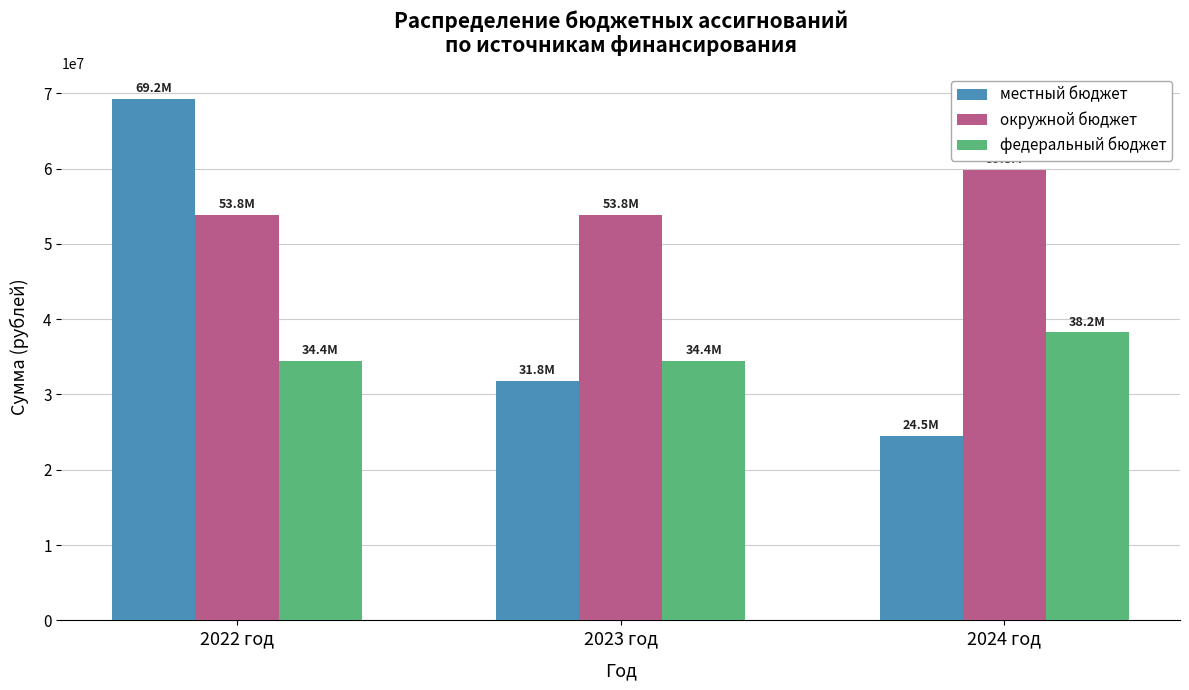

Which series has the largest total across all categories?

окружной бюджет